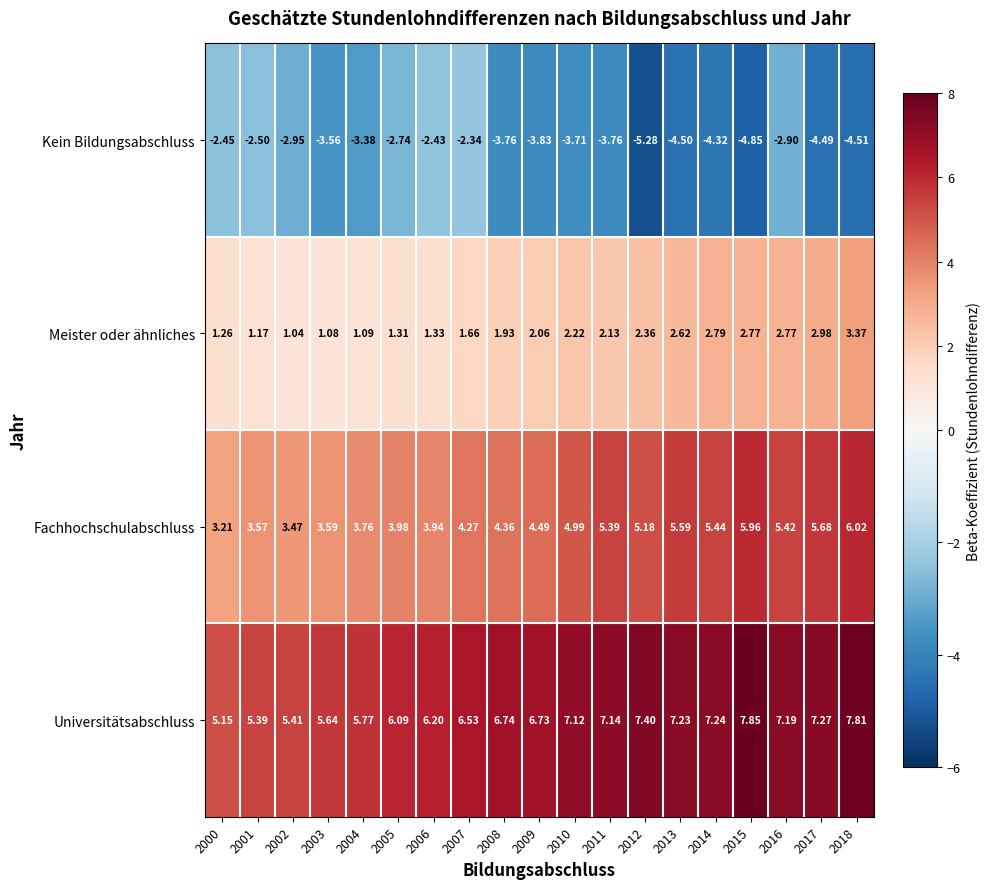

Which series has the largest total across all categories?

Universitätsabschluss